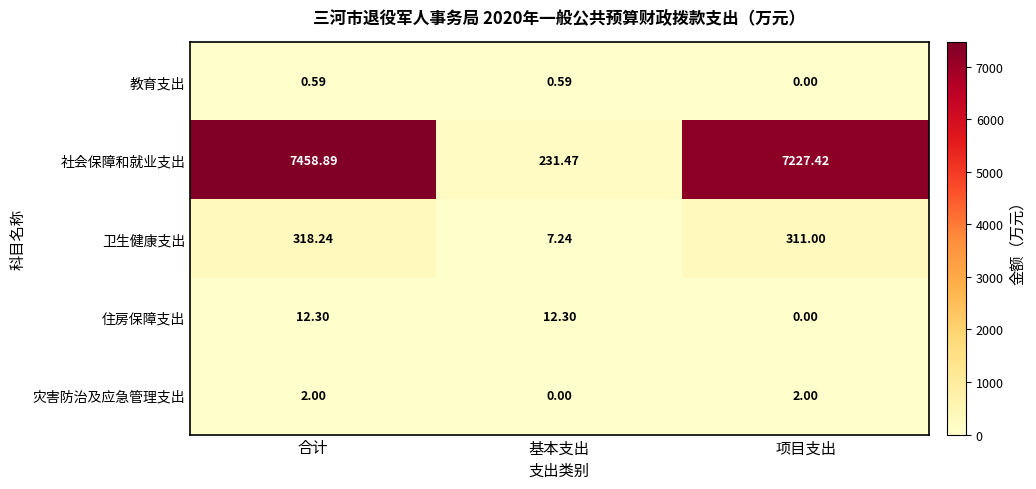

What is the difference between the highest and lowest values at 合计?

7458.3